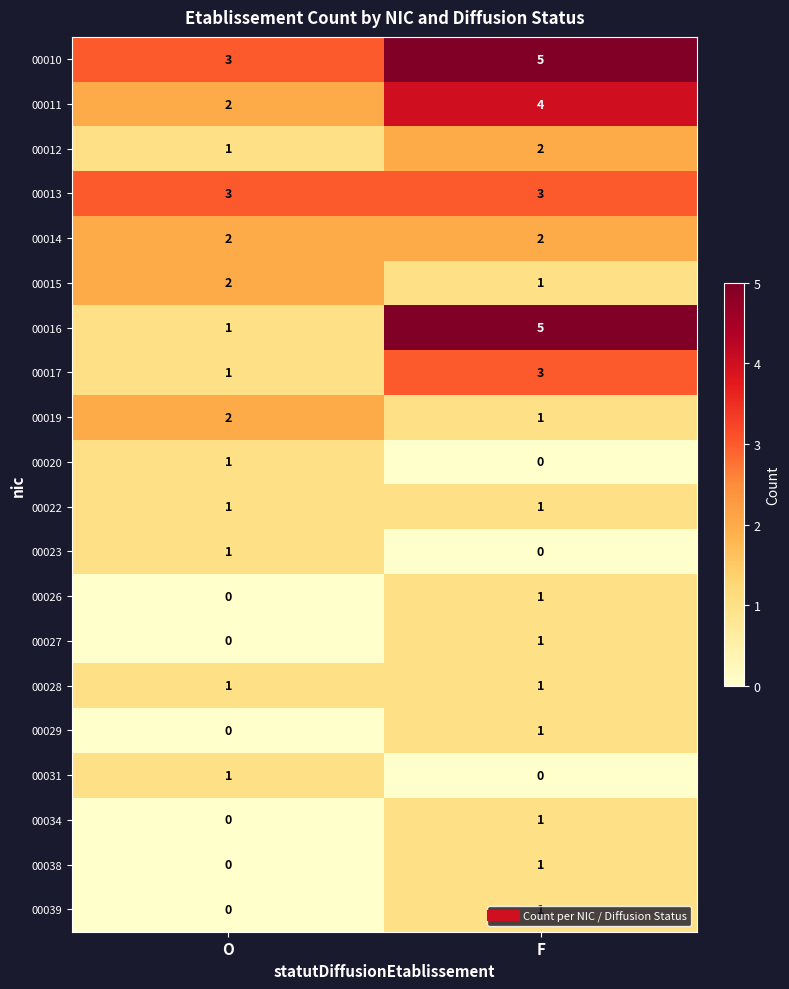

At which label is 00010 closest to 4?

O